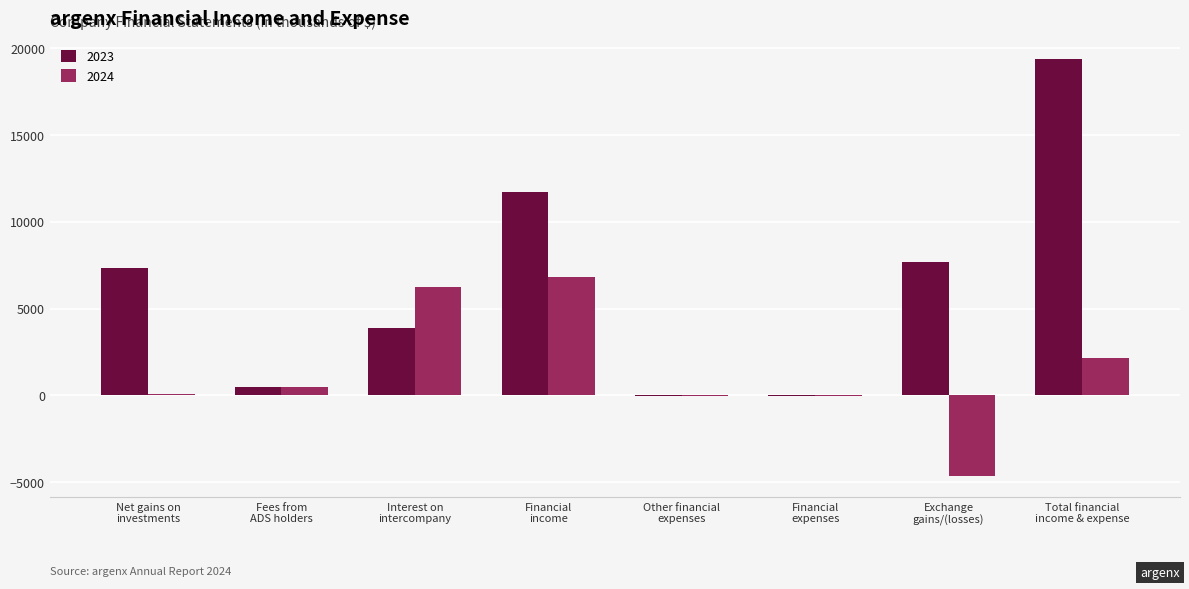

Does the chart contain stacked bars?

No